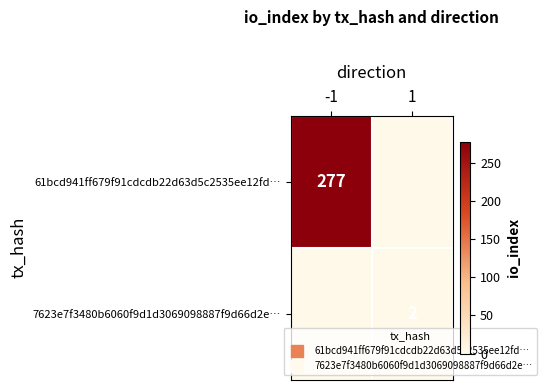

Rank the series by their maximum value, from highest to lowest.

61bcd941ff679f91cdcdb22d63d5c2535ee12fd…, 7623e7f3480b6060f9d1d3069098887f9d66d2e…